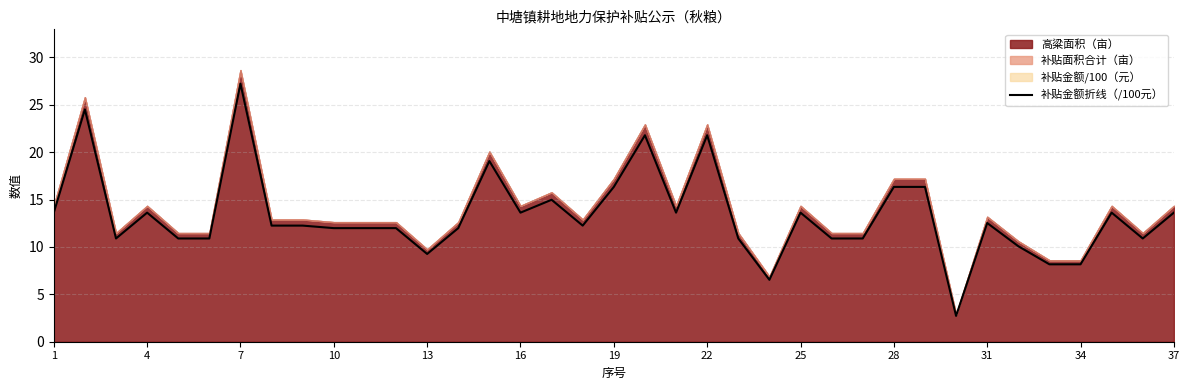

How many lines are shown in the chart?

1